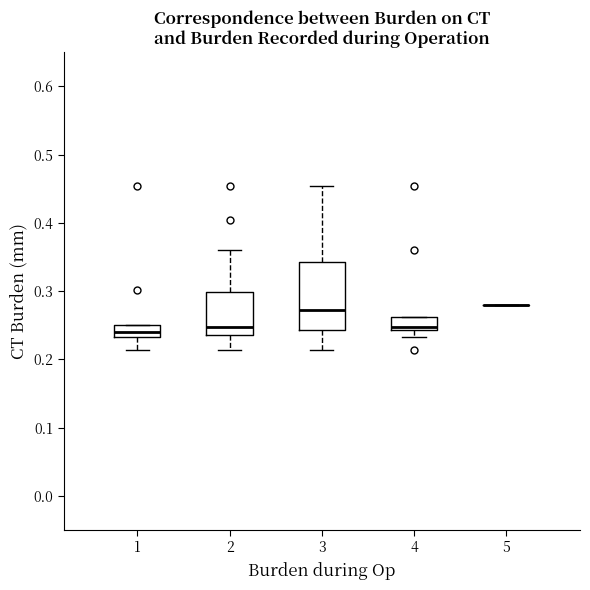

Reading left to right, transcribe this box plot: for each box, give where its median line is, the range the box spans, and where its two whiskers end, as read against the y-axis. The values are not printed on the chart, so give them approximately, as read against the axis.

1: median 0.24, box 0.23 to 0.25, whiskers 0.21 to 0.25
2: median 0.25, box 0.24 to 0.30, whiskers 0.21 to 0.36
3: median 0.27, box 0.24 to 0.34, whiskers 0.21 to 0.45
4: median 0.25, box 0.24 to 0.26, whiskers 0.23 to 0.26
5: box collapsed to a line at 0.28, whiskers 0.28 to 0.28